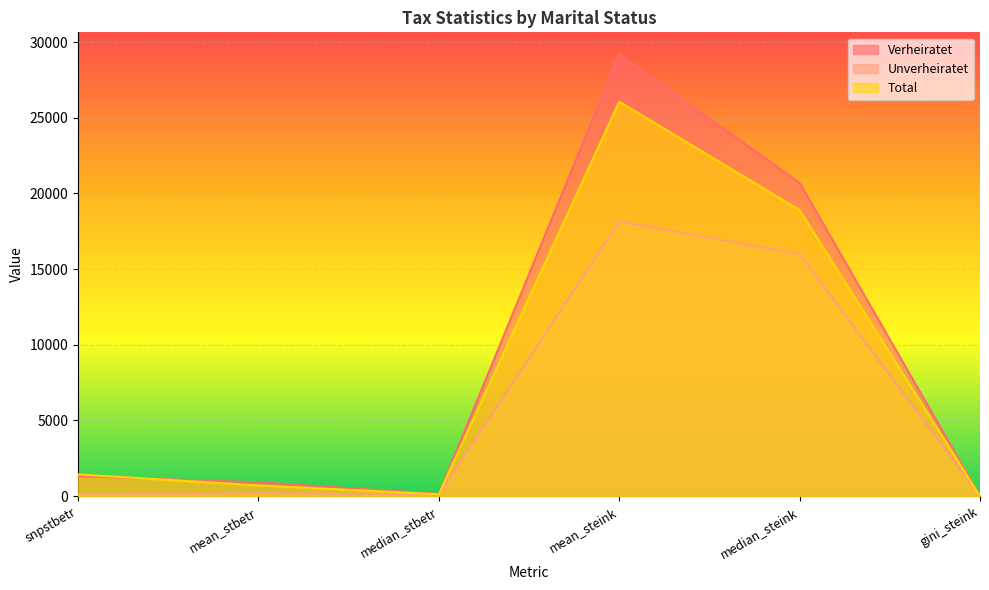

How many distinct data groups are displayed?

3